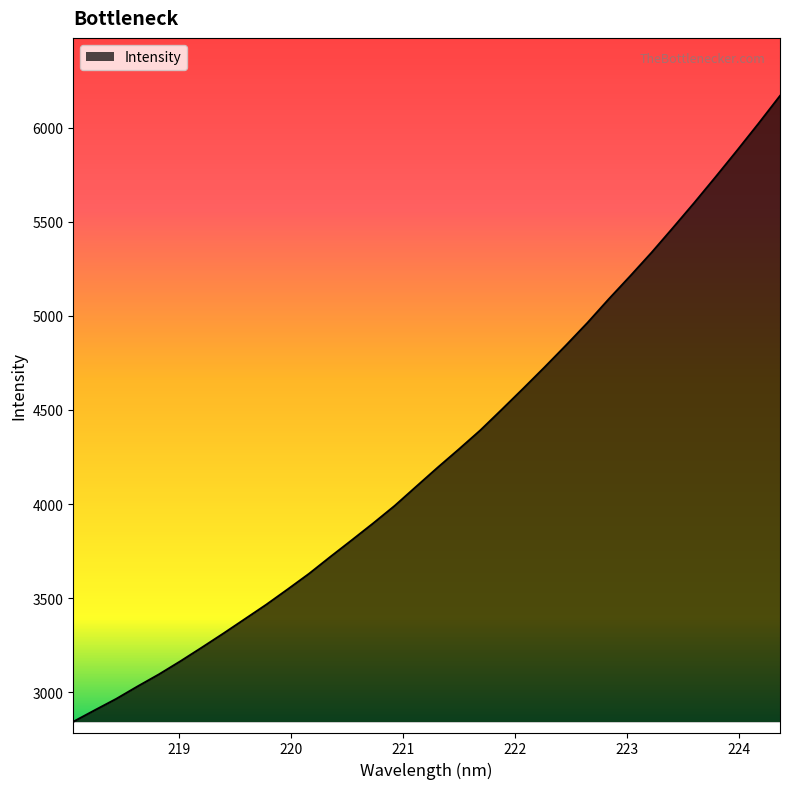

What is the difference between the maximum and minimum values?

3324.3